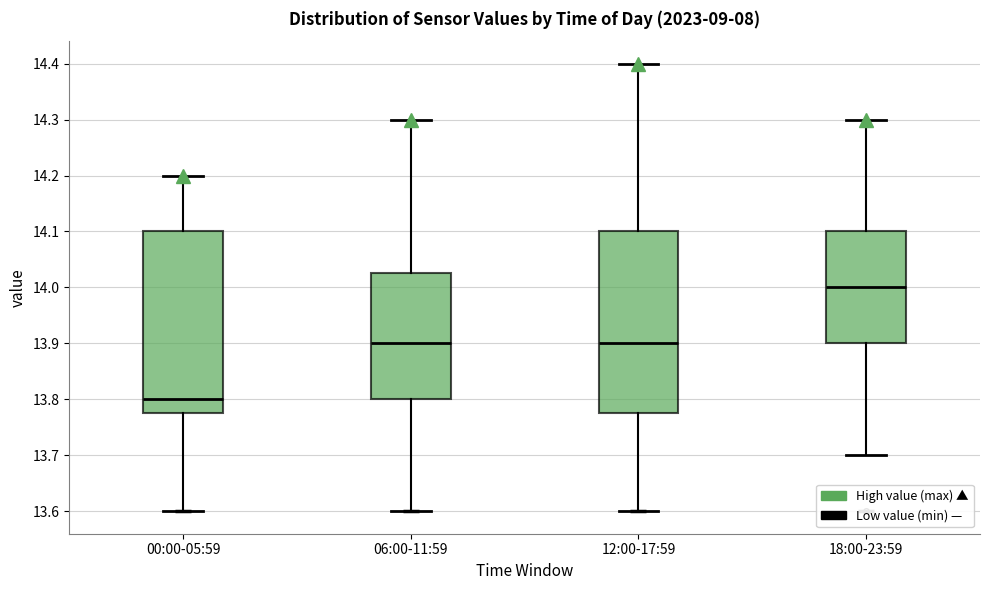

Where is the upper edge of the box for 00:00-05:59 on the y-axis? The values are not printed on the chart, so give them approximately, as read against the axis.

14.10